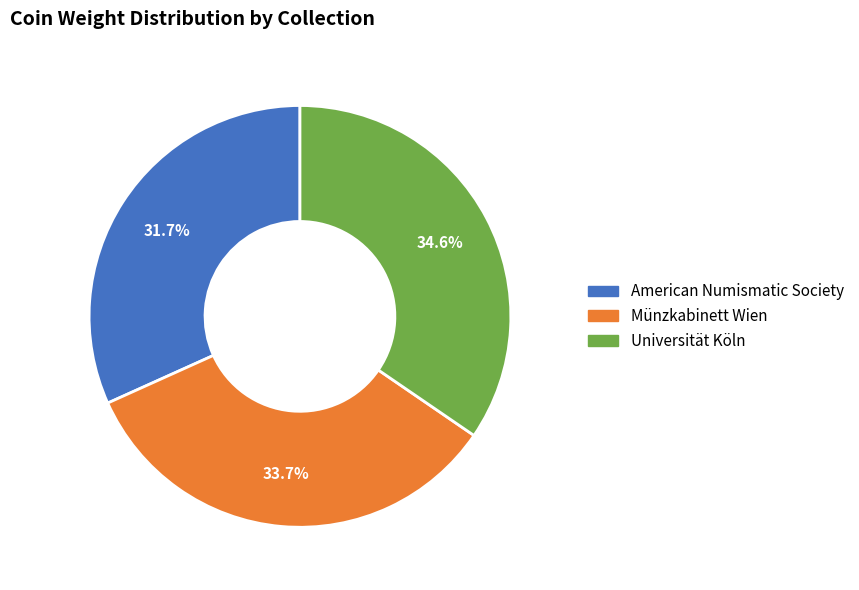

To the nearest percent, what portion does Münzkabinett Wien represent?

34%